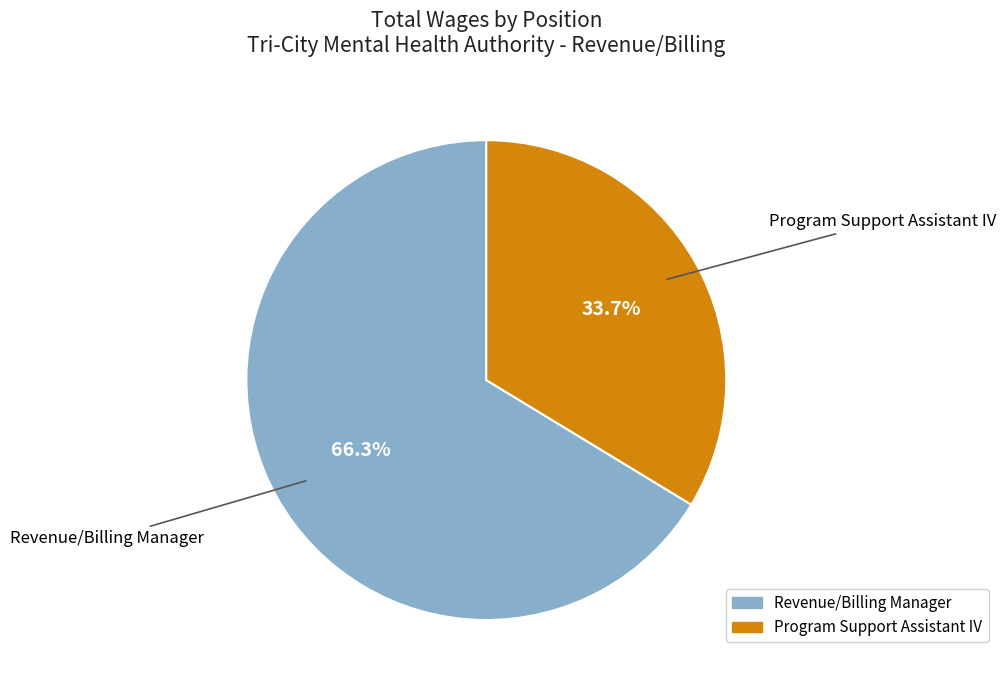

Is it true that Program Support Assistant IV is 34% of the pie?

True